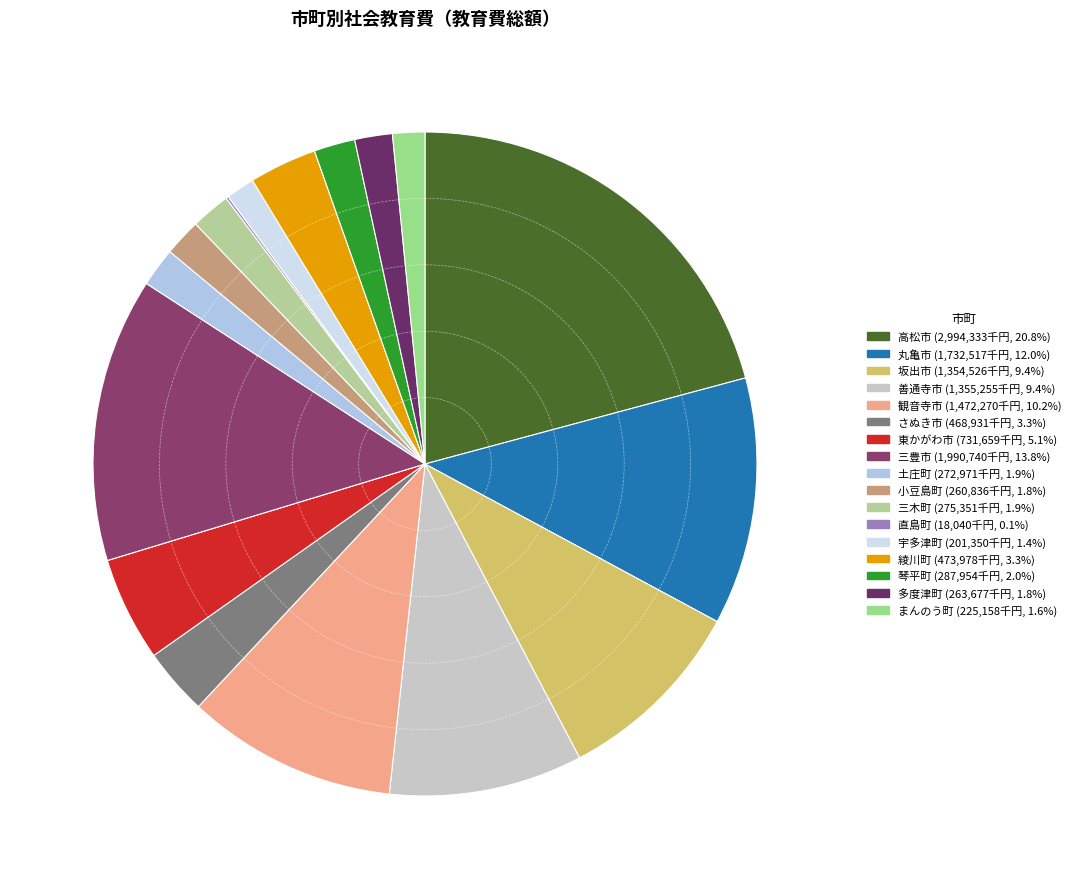

What percentage is the 琴平町 slice, to the nearest percent?

2%